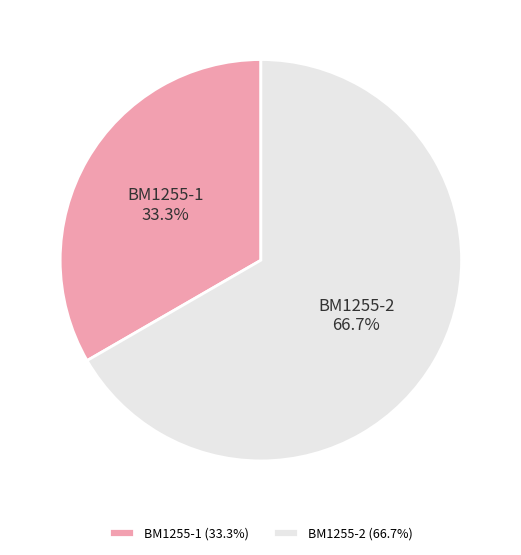

What percentage is the BM1255-1 slice, to the nearest percent?

33%